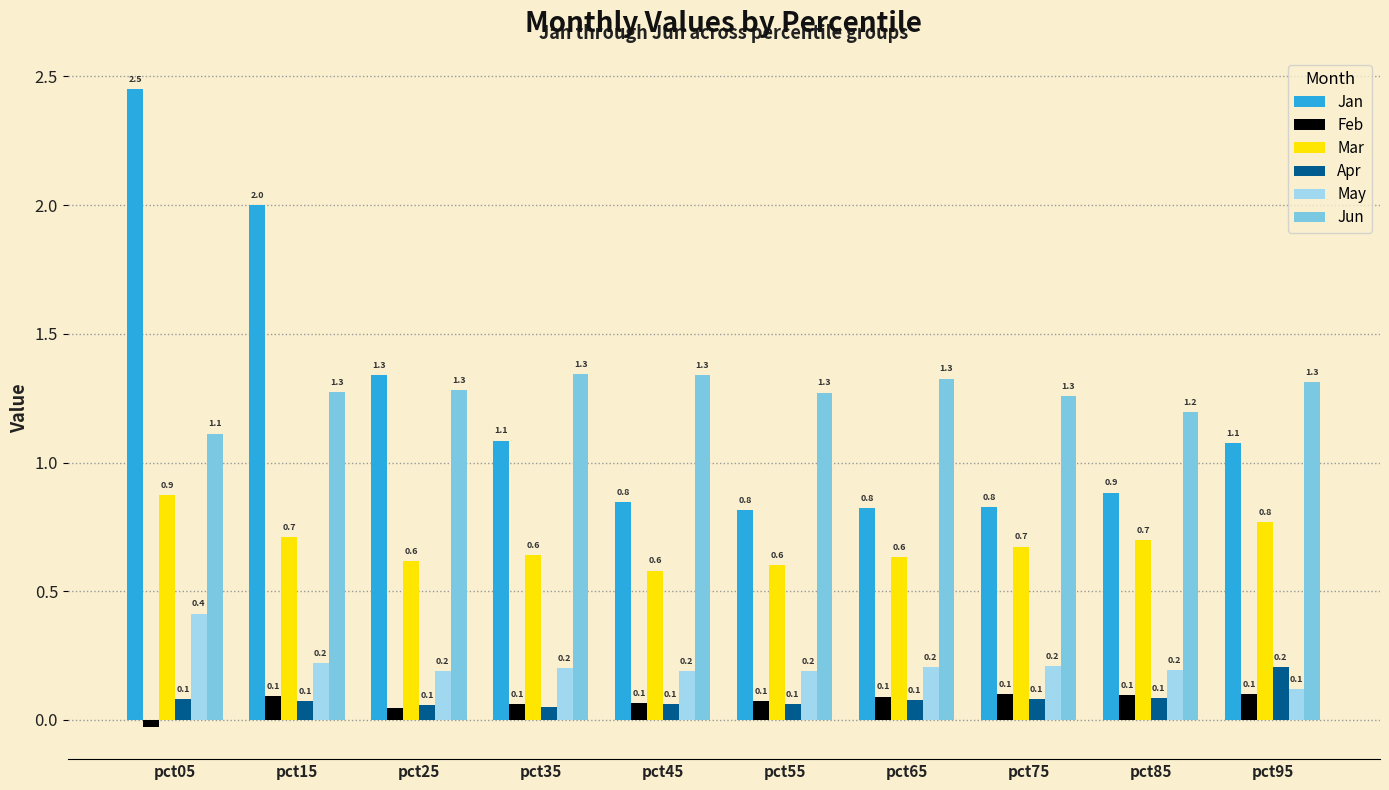

What is the difference between the maximum and minimum values in the Jan series?

1.6